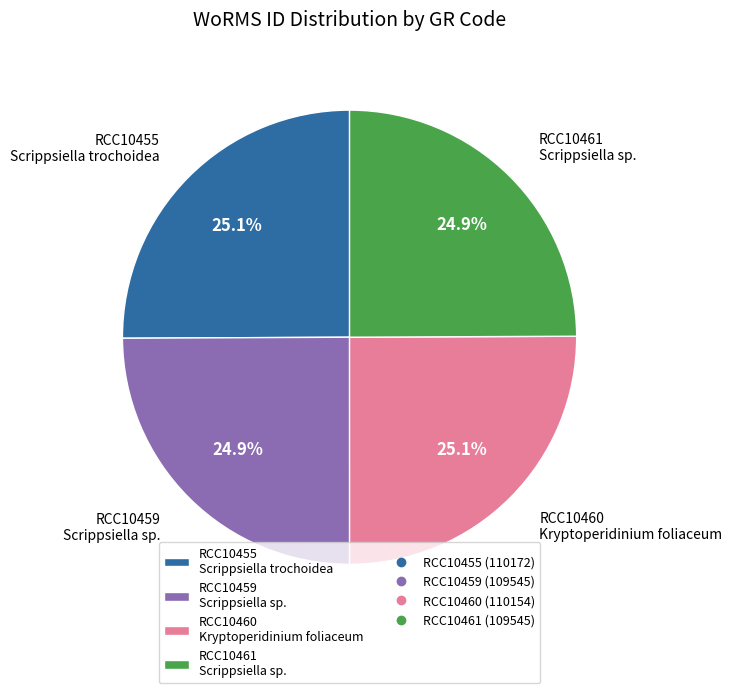

Does any single category account for the majority?

No